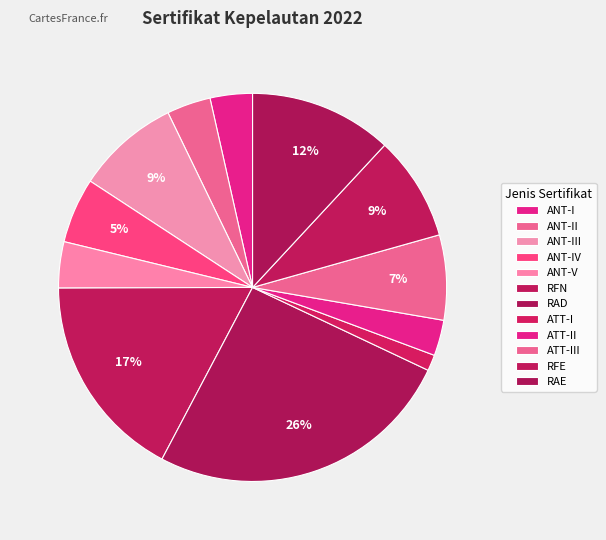

Count the number of slices in the pie.

12